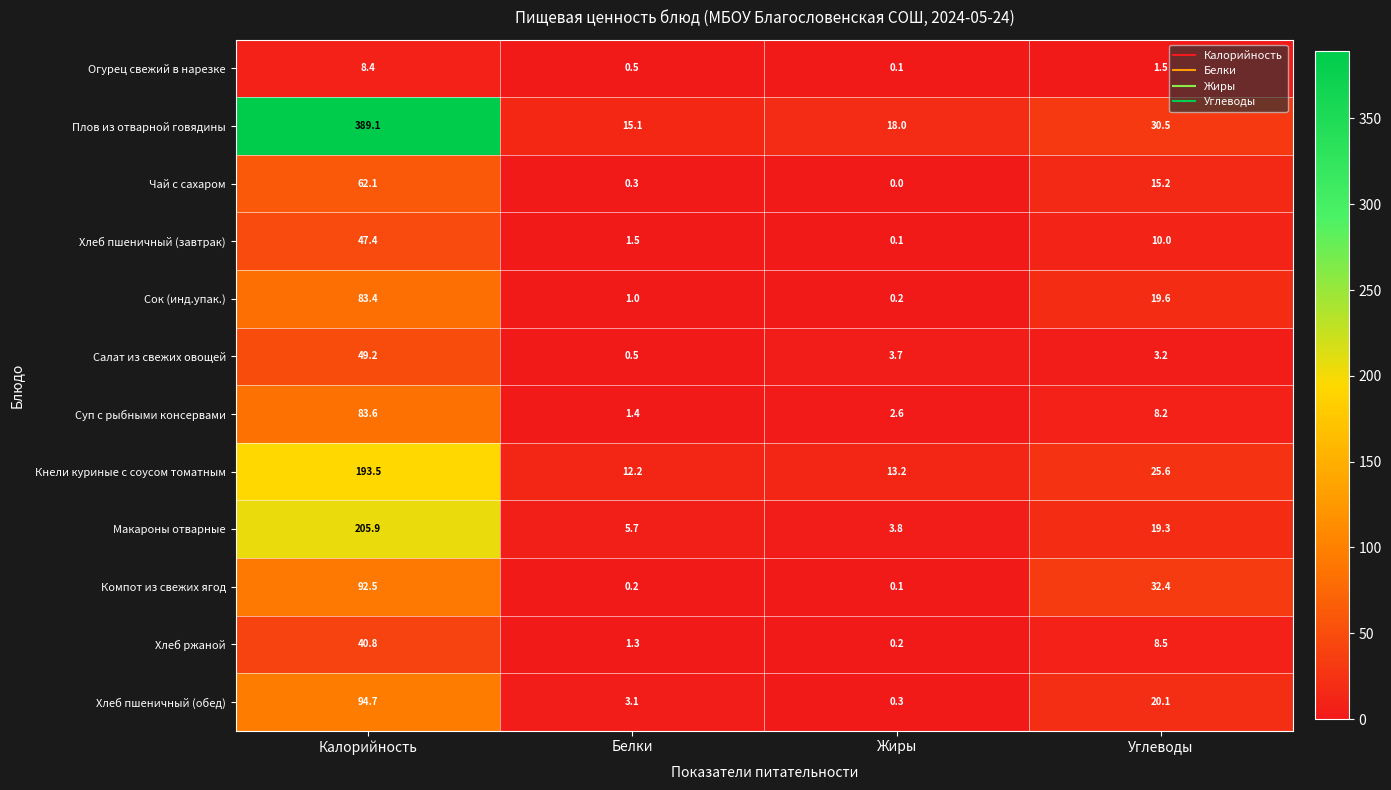

Is it true that Хлеб пшеничный (обед) equals 1.5 at Белки?

False